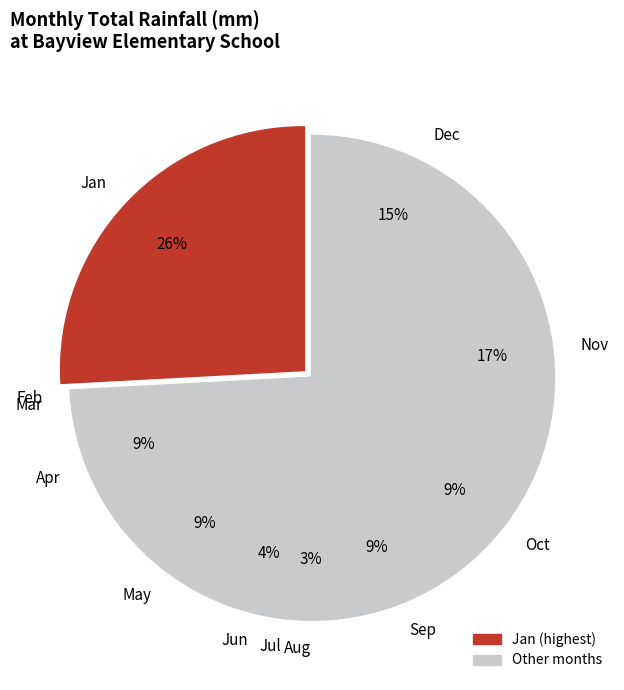

Is there a majority slice in this chart?

No